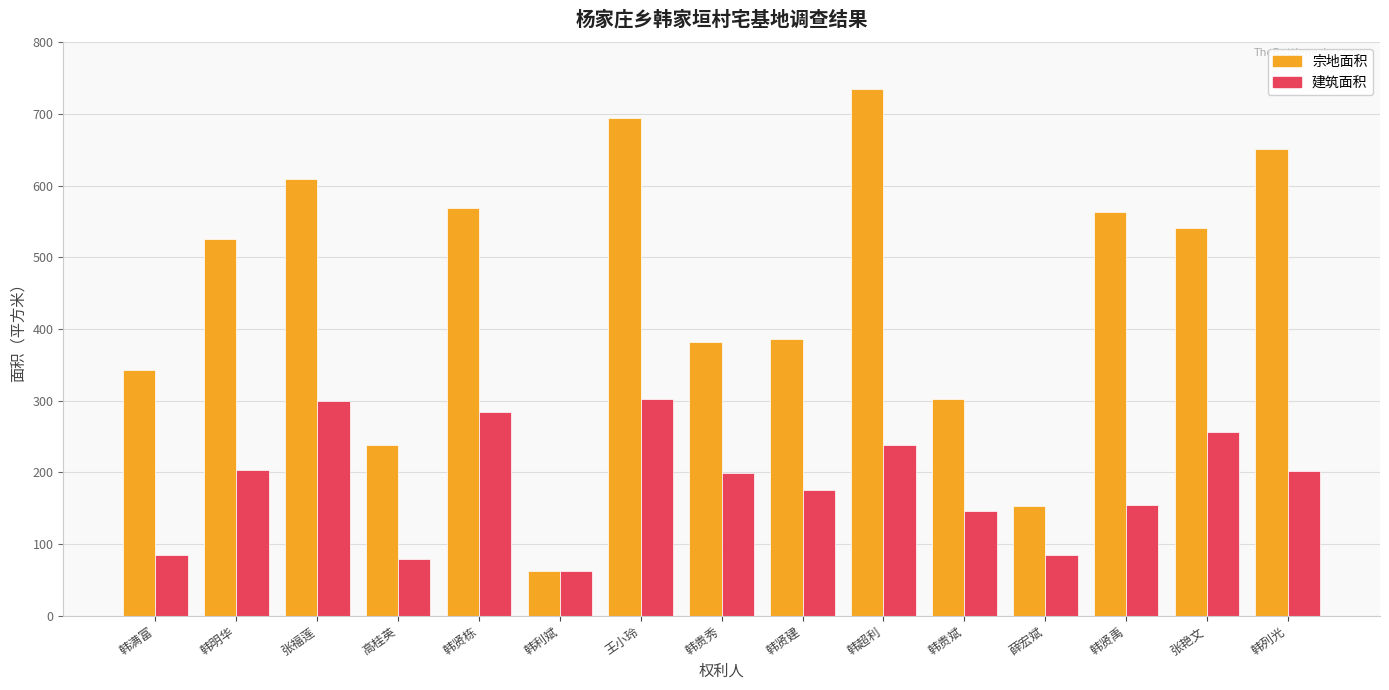

True or false: 建筑面积 has a value of 61.5 at 韩利斌.

True